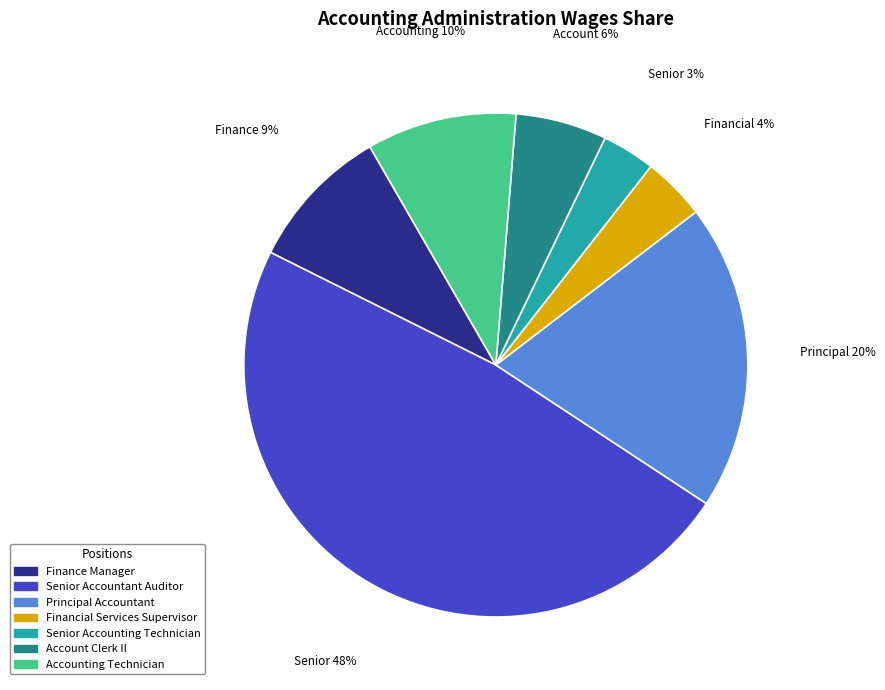

Is there a majority slice in this chart?

No